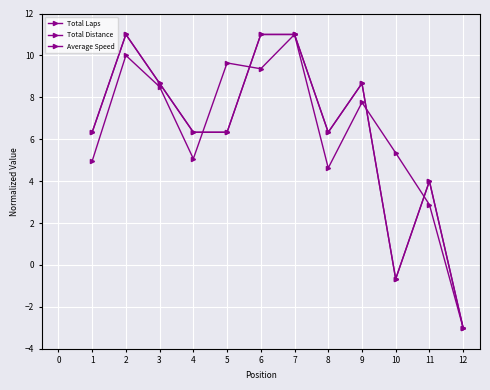

Is this an area chart (filled region under the line)?

No